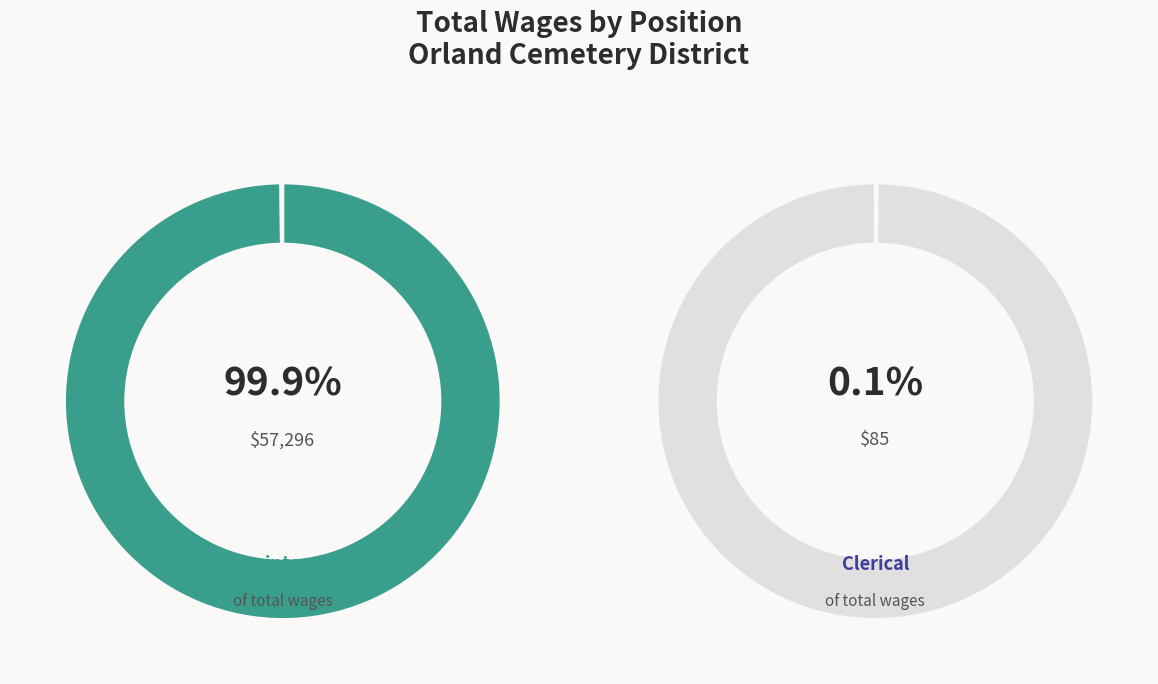

True or false: Clerical accounts for 5% of the total.

False